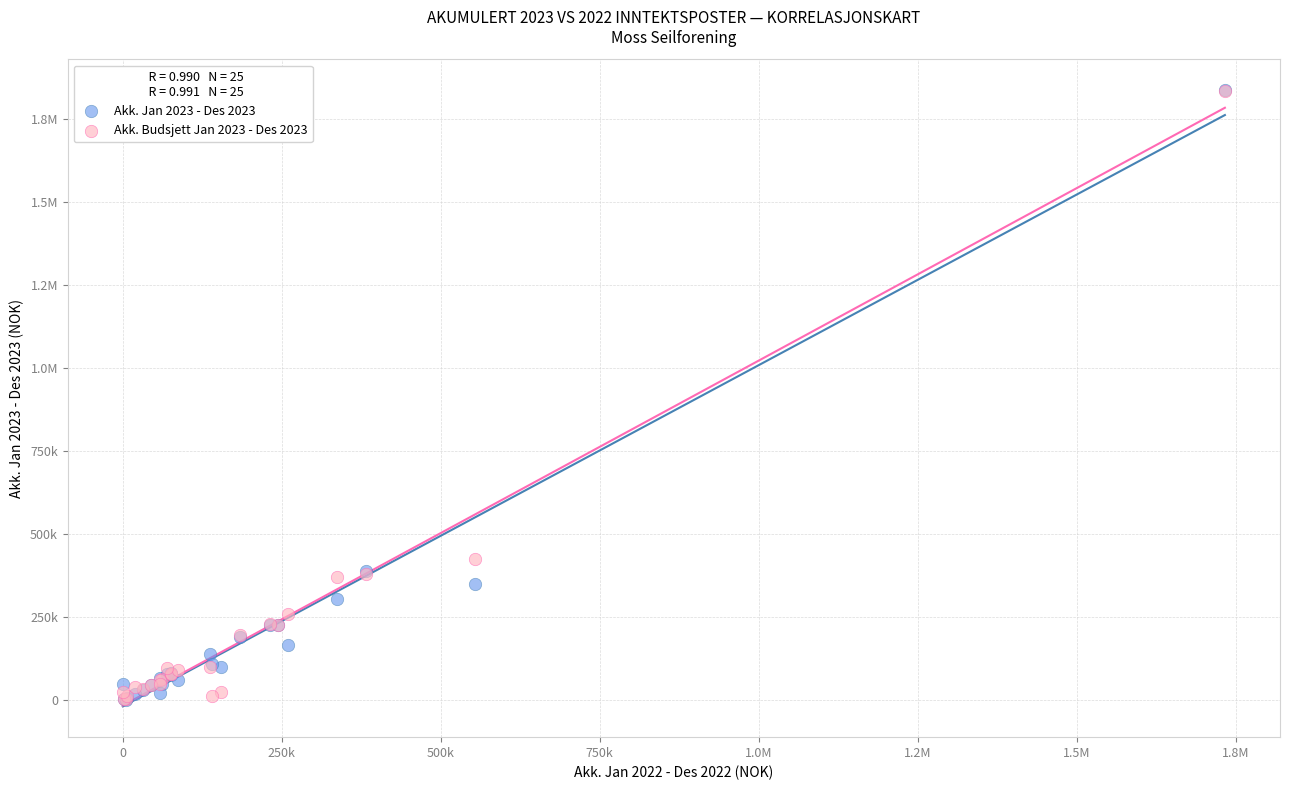

What are all the series names shown in the legend?

Akk. Jan 2023 - Des 2023, Akk. Budsjett Jan 2023 - Des 2023